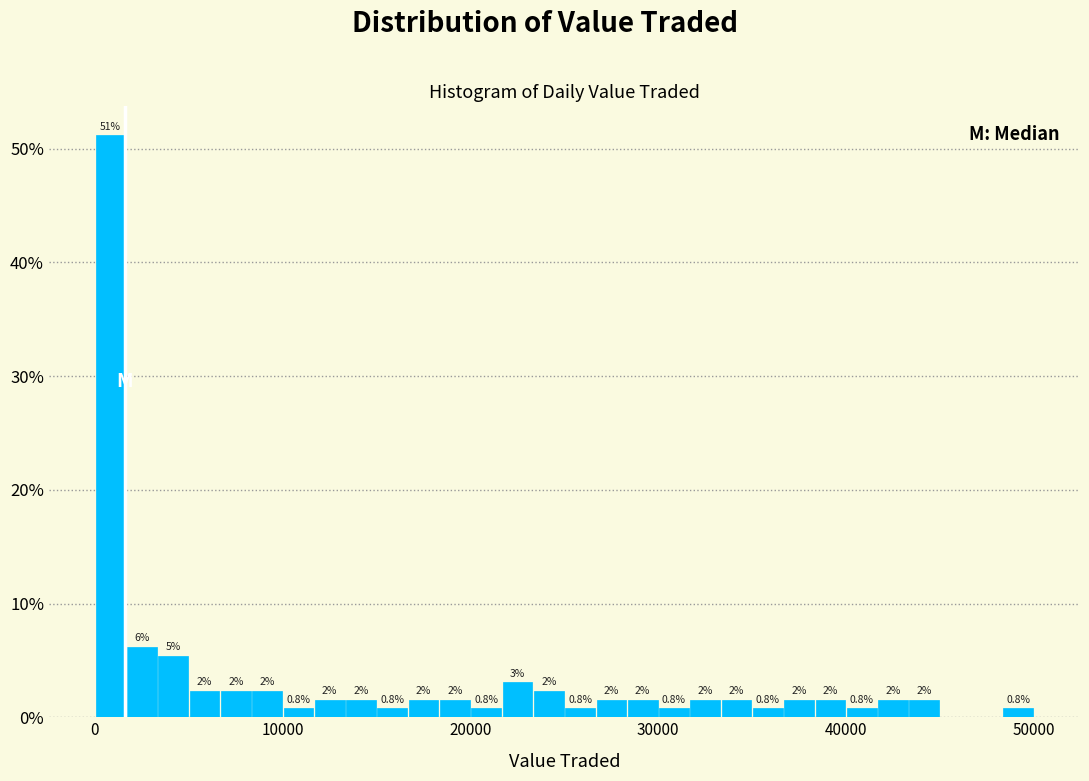

Read against the x-axis, roughly where is the centre of the tallest bar?

1000